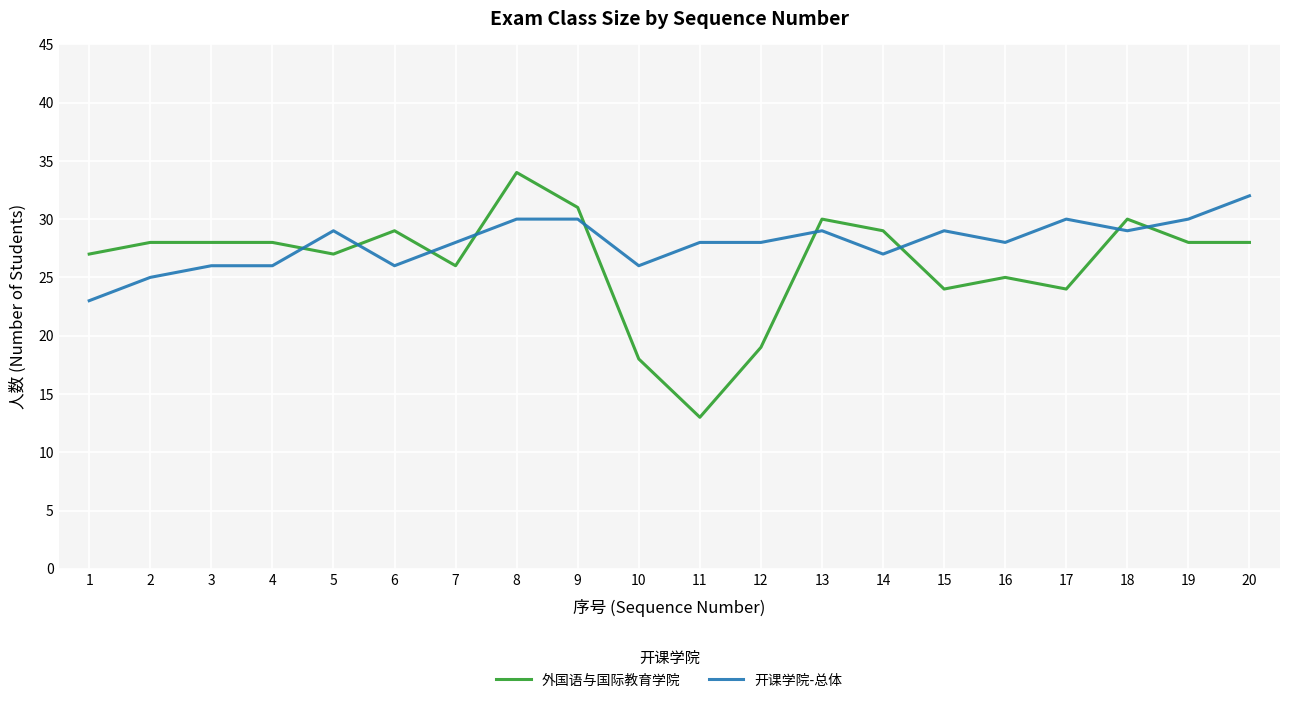

True or false: 外国语与国际教育学院 and 开课学院-总体 cross at least once.

True